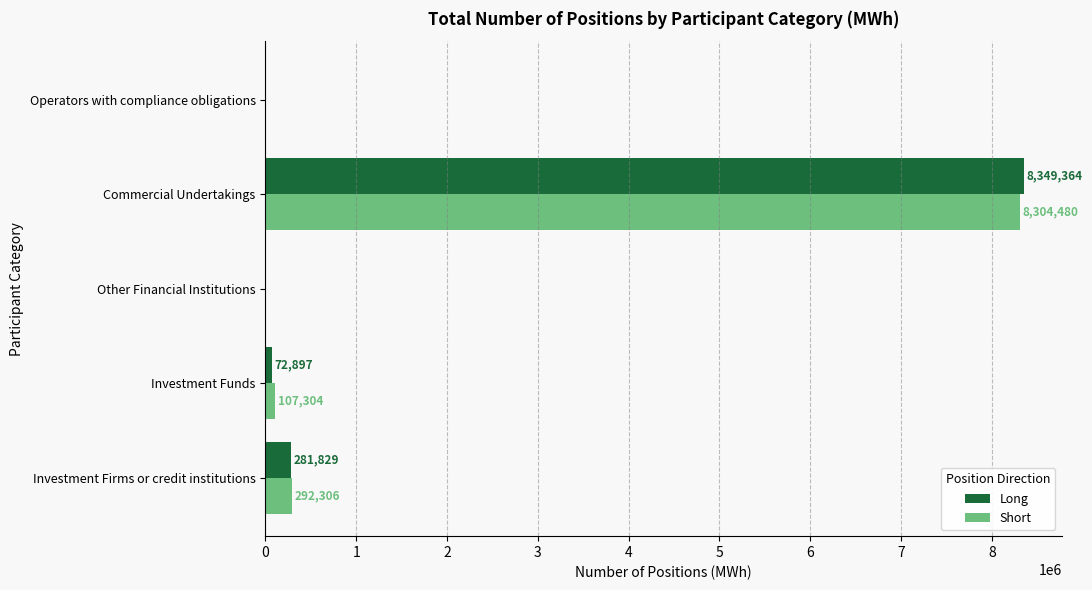

Read the Long value at Commercial Undertakings.

8349364